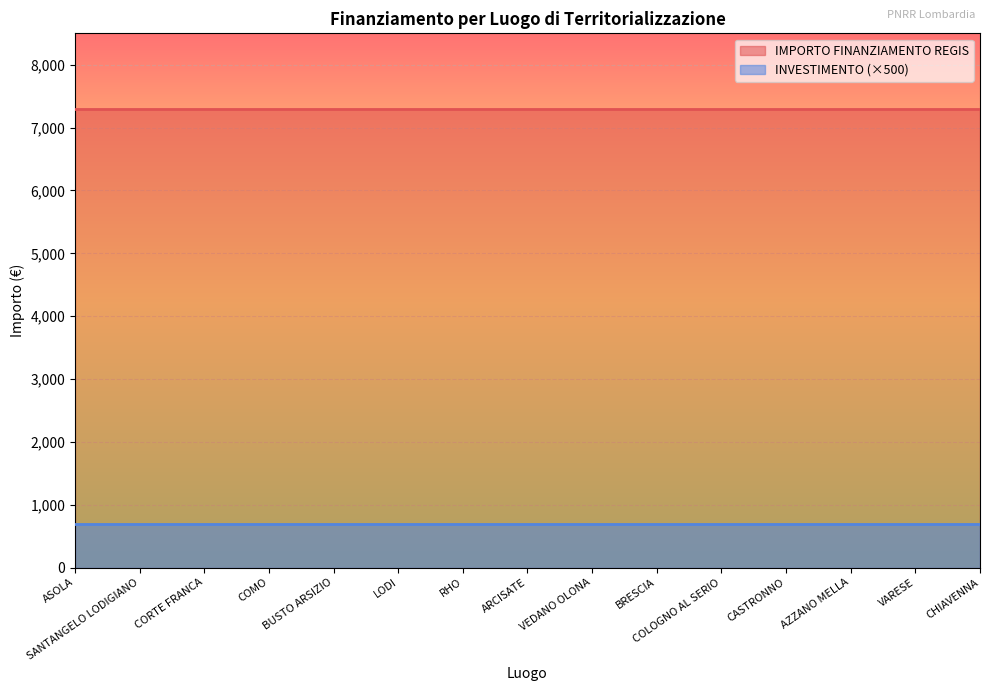

True or false: IMPORTO FINANZIAMENTO REGIS has more than 1 points higher than both neighbors.

False